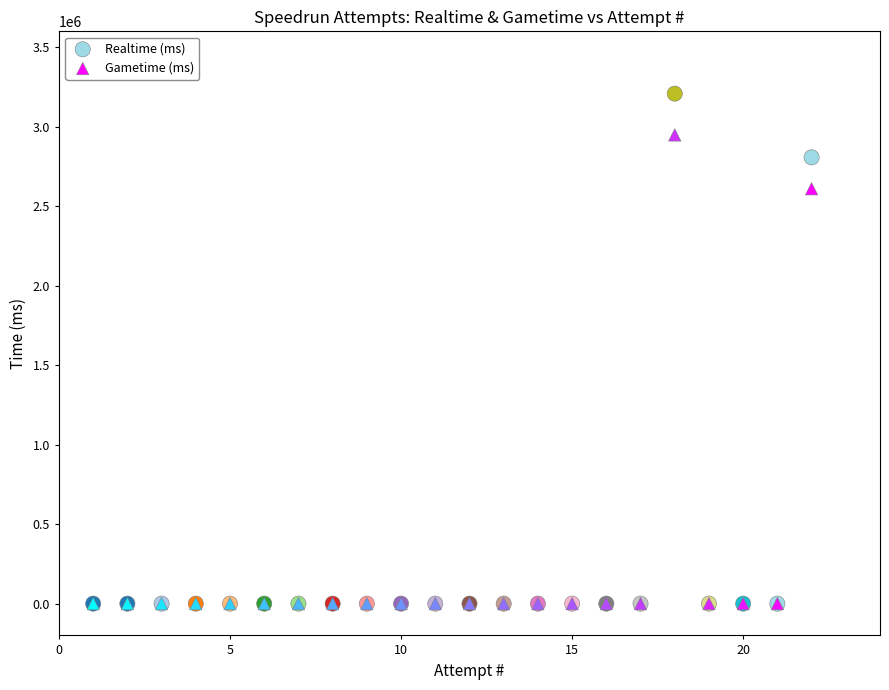

Which series has the largest Y range (max minus min)?

Realtime (ms)